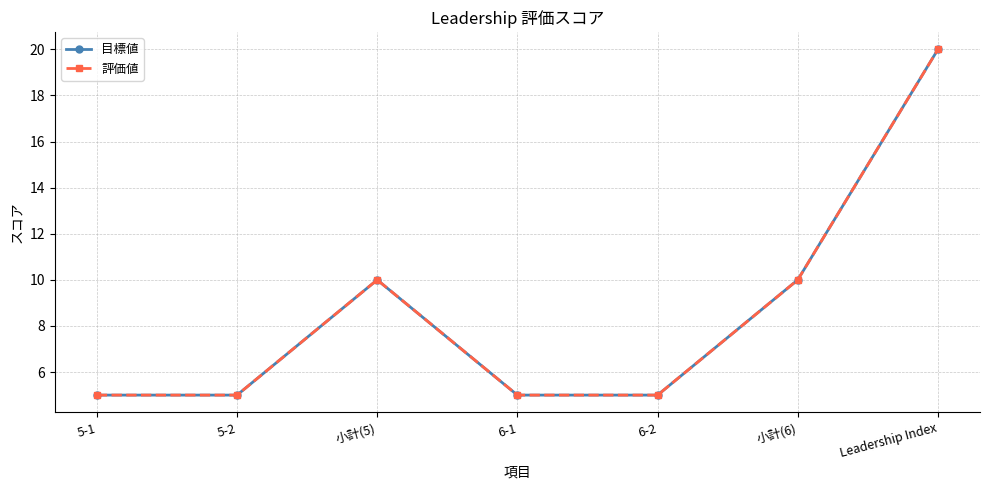

Reading left to right, list all the values displayed in this chart.

目標値: 5	5	10	5	5	10	20
評価値: 5	5	10	5	5	10	20